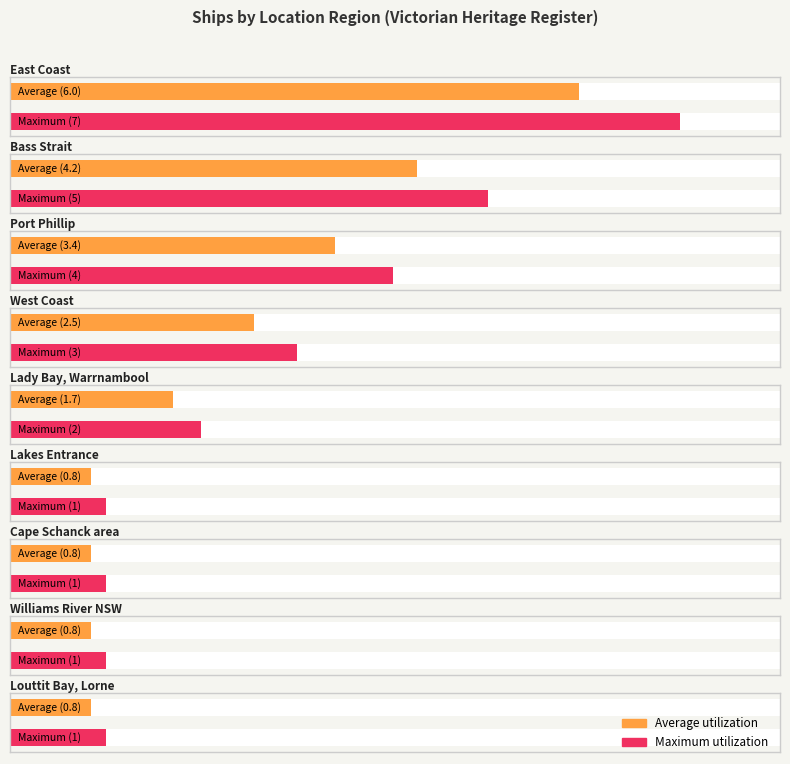

What is the difference between the Count values at Lady Bay, Warrnambool and West Coast?

1